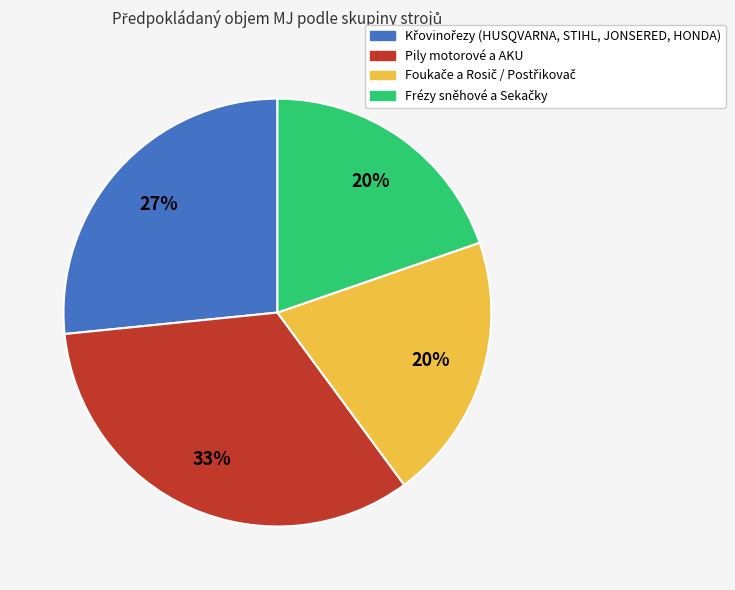

To the nearest percent, what is the average slice percentage?

25%